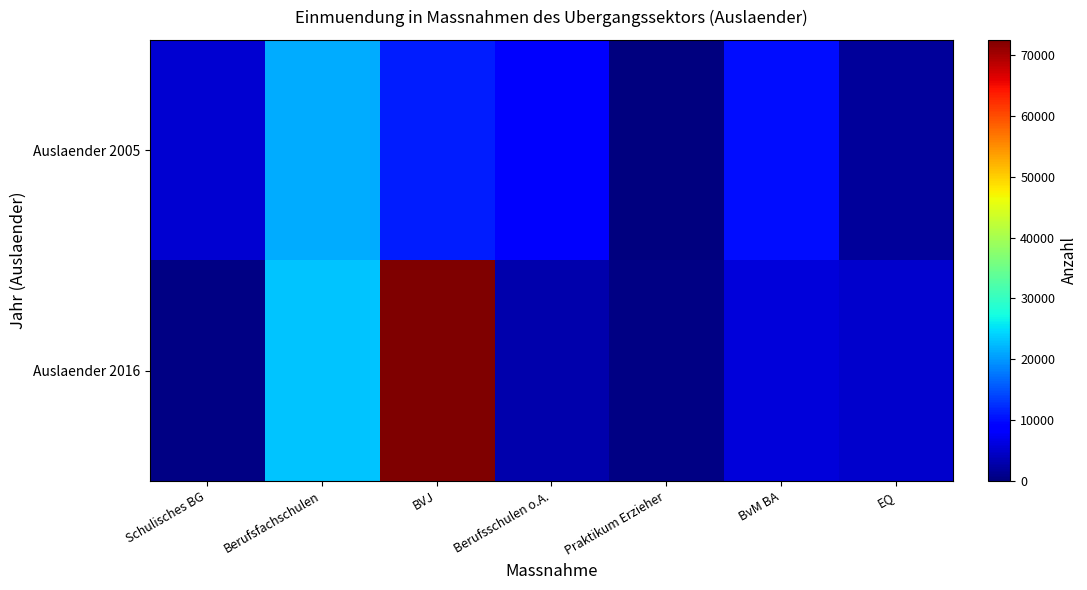

Rank the series by their maximum value, from highest to lowest.

Auslaender 2016, Auslaender 2005